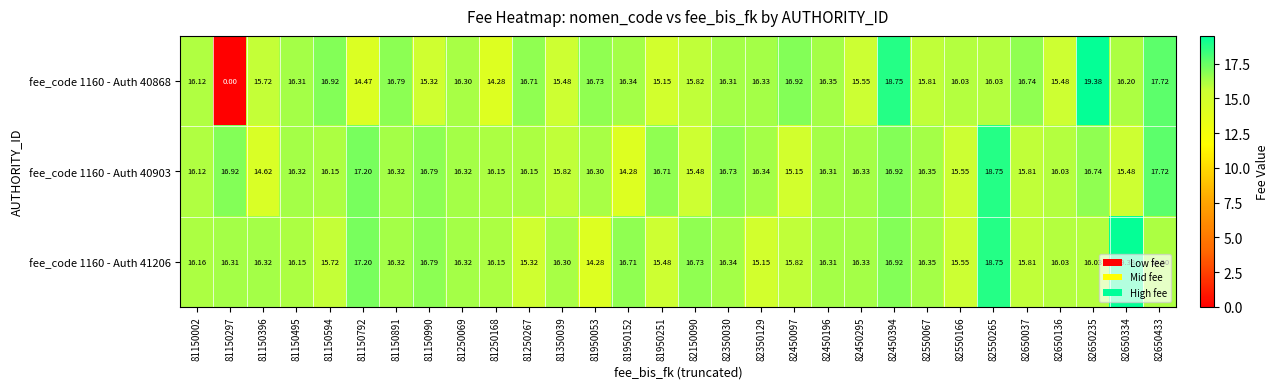

Is the value of fee_code 1160 - Auth 41206 at 82550265 greater than the value of fee_code 1160 - Auth 40868 at 81150495?

Yes